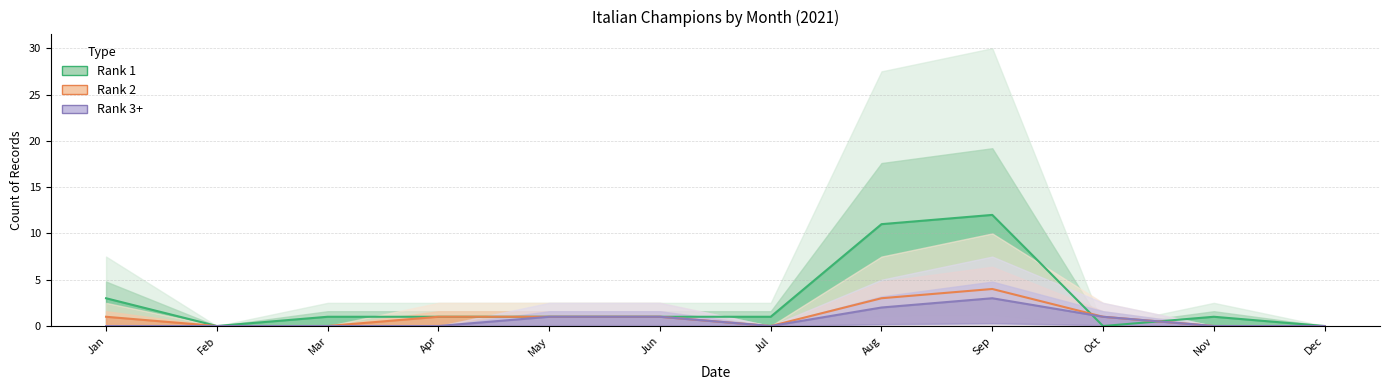

Rank the series at Mar from highest to lowest value.

Rank 1, Rank 2, Rank 3+